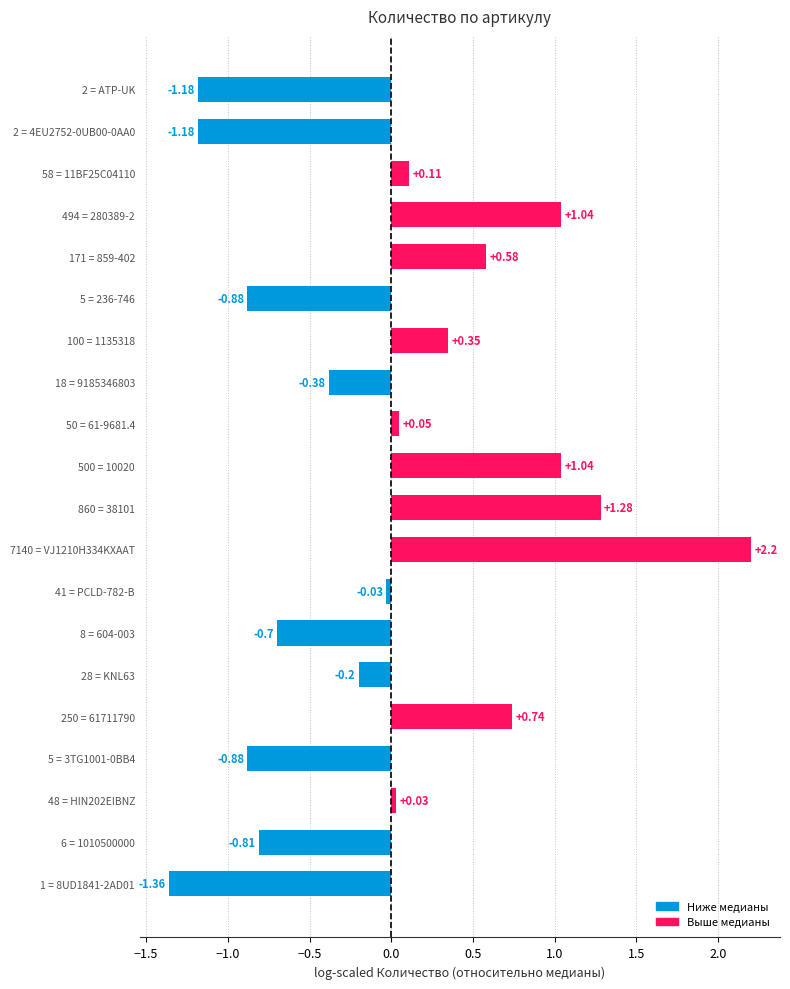

Which has a higher value, 1 = 8UD1841-2AD01 or 5 = 236-746?

5 = 236-746